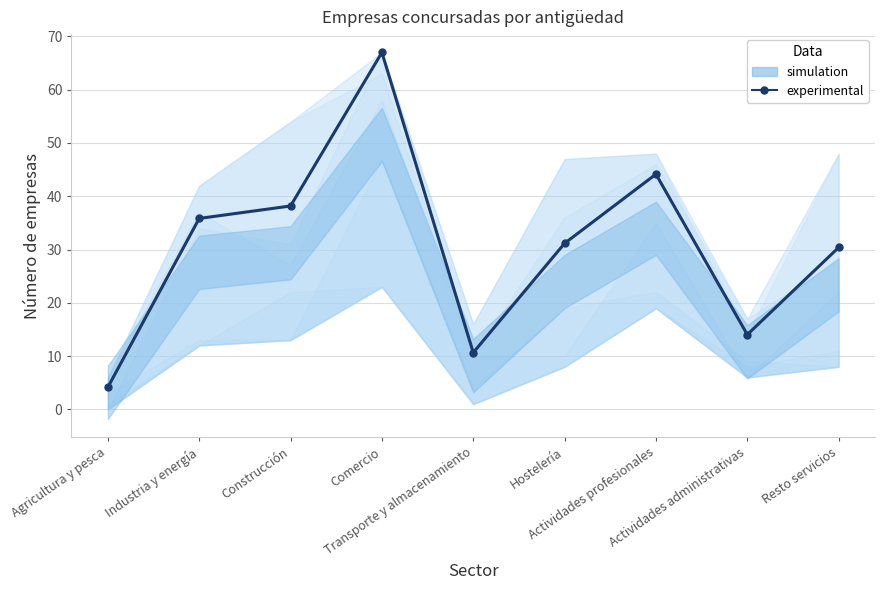

Is it true that the value at Actividades profesionales is 12.1?

False